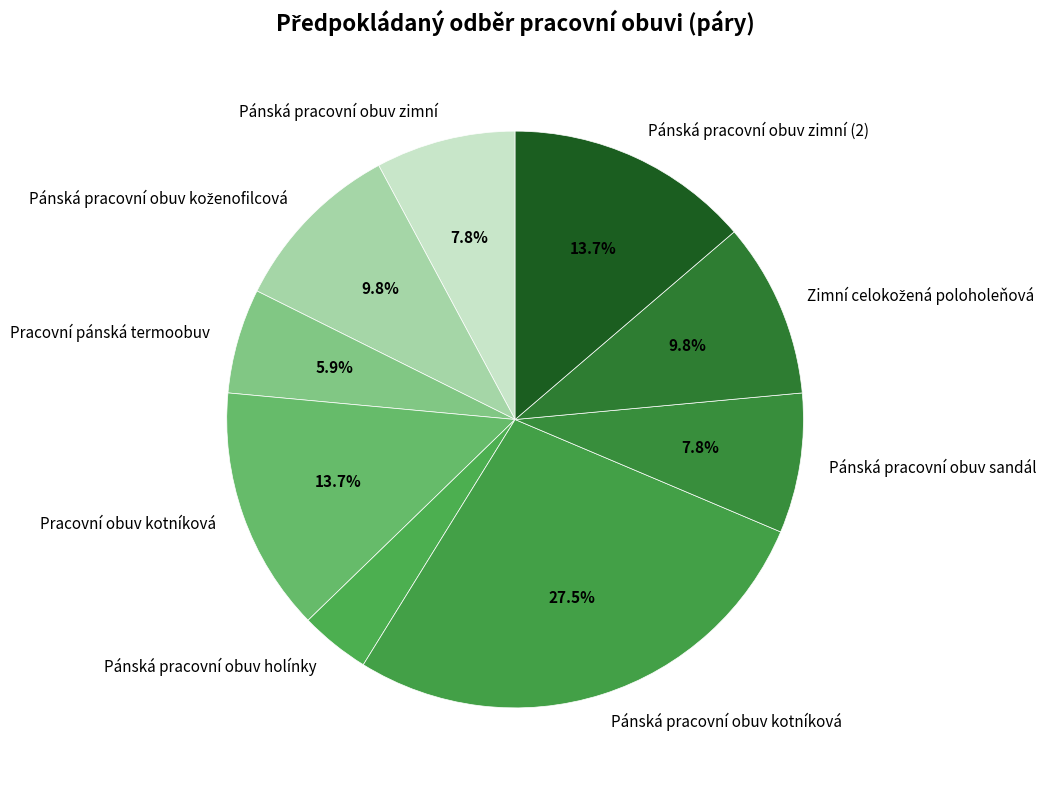

To the nearest percent, what percentage of the pie is Pánská pracovní obuv zimní?

8%